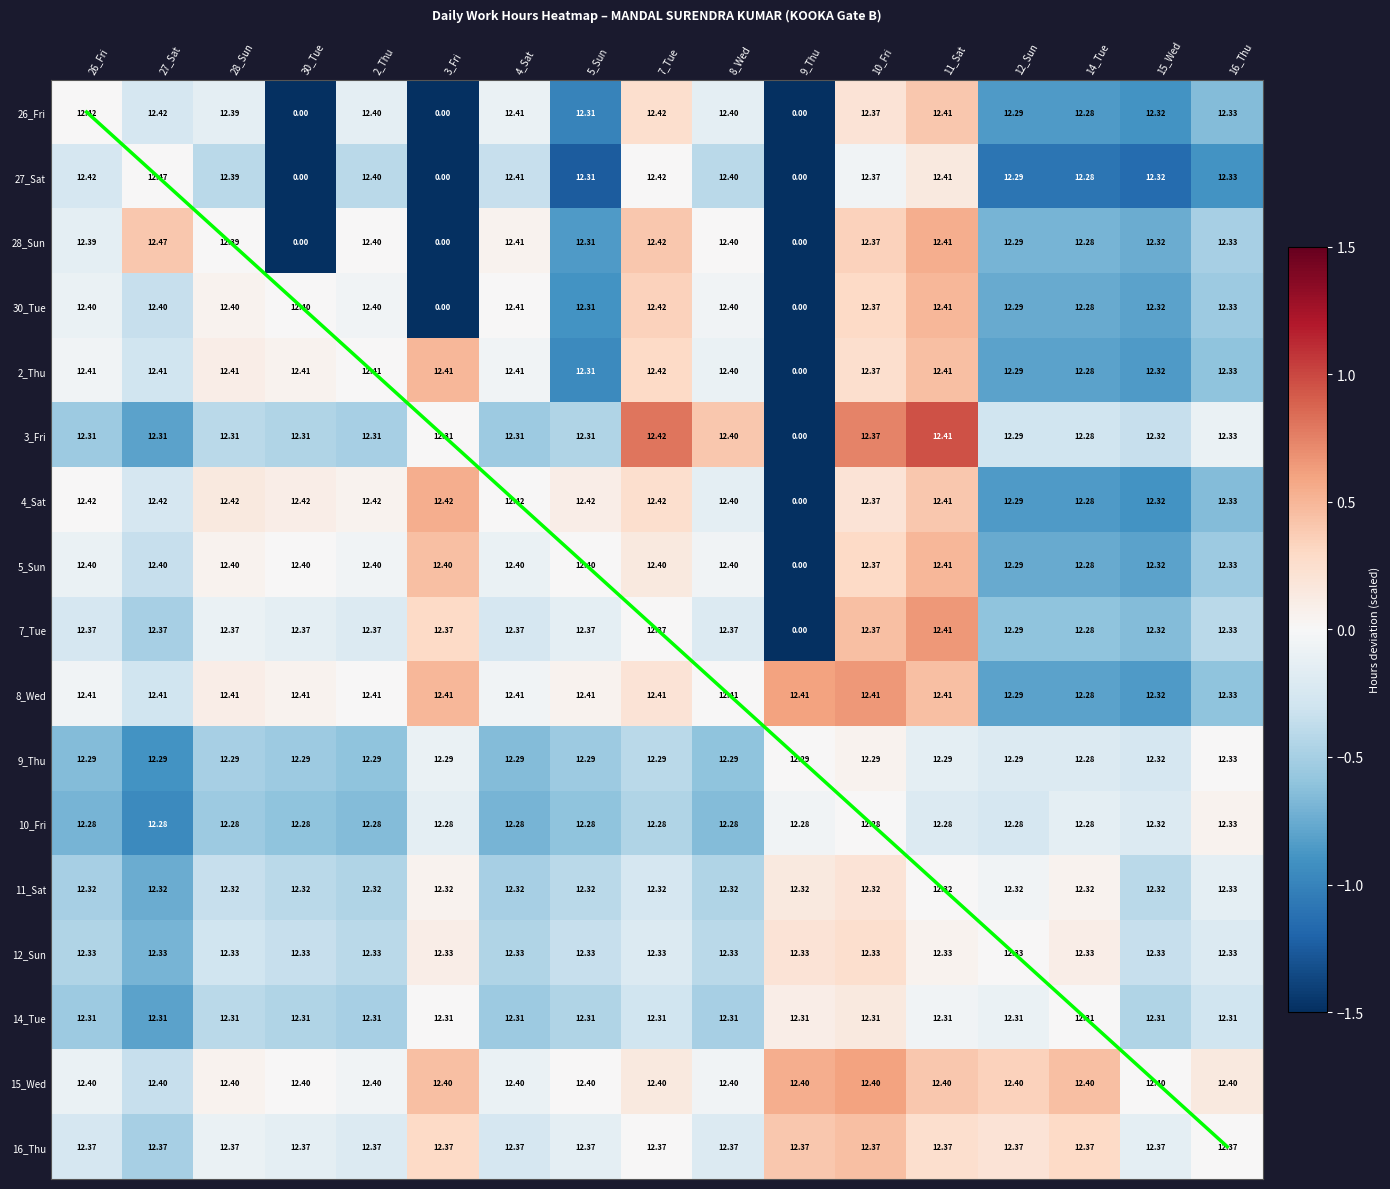

Which label corresponds to the smallest value in the chart?

30_Tue